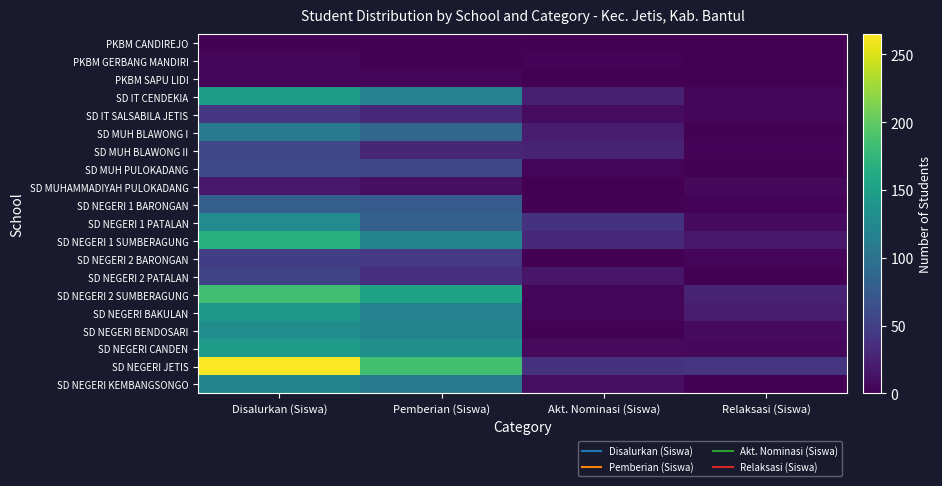

What is the difference between the highest and lowest values at Pemberian (Siswa)?

184